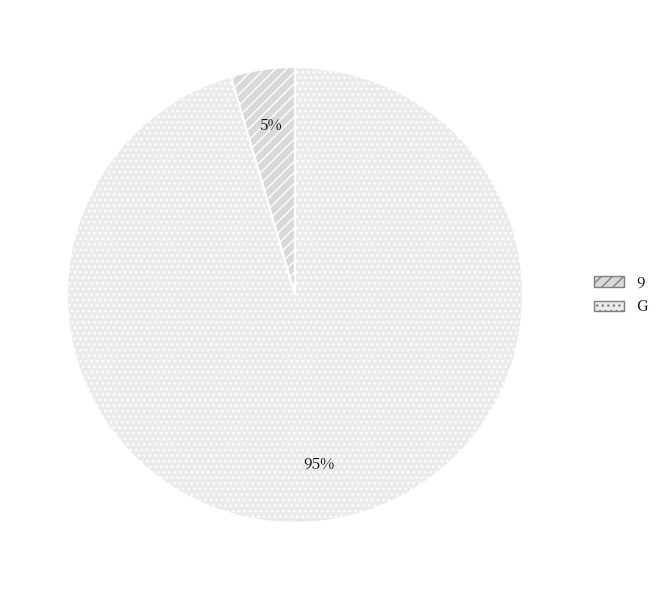

Between G and 9, which is larger?

G